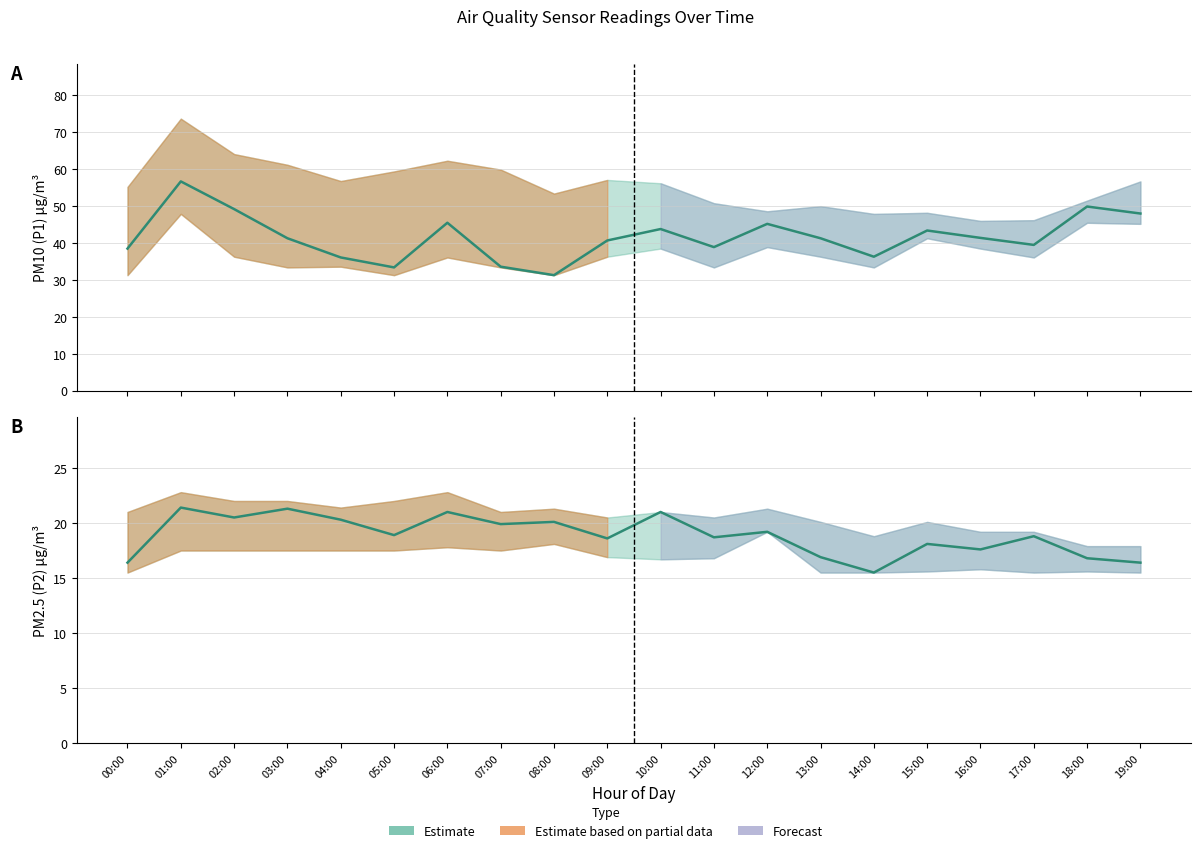

True or false: P2 and P1 intersect in this chart.

False